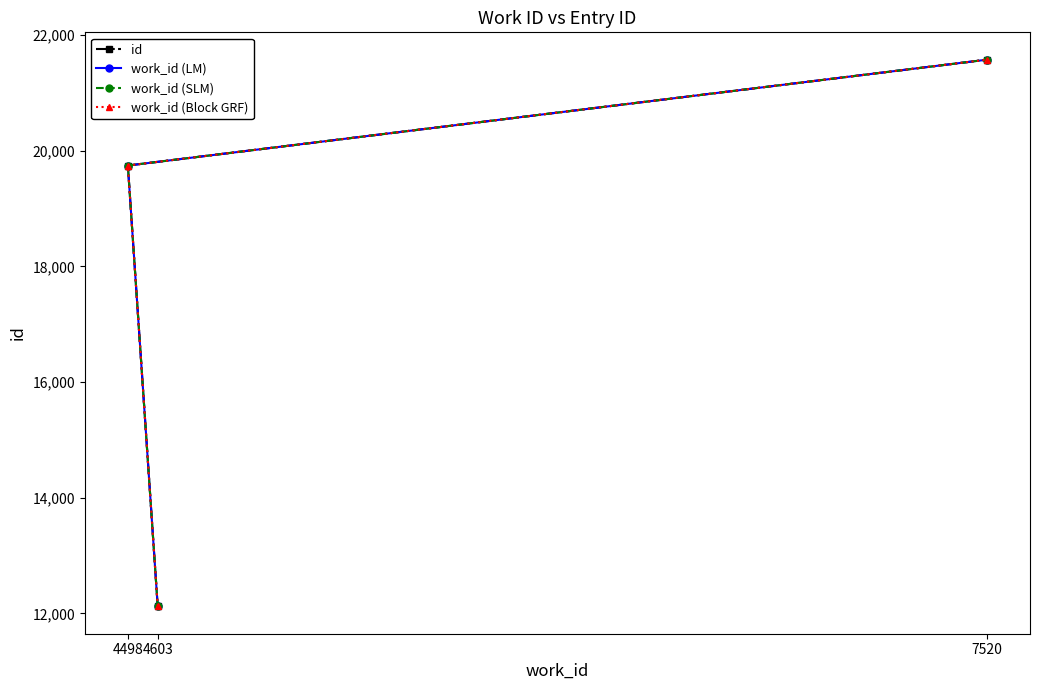

Which series has the largest total across all categories?

id